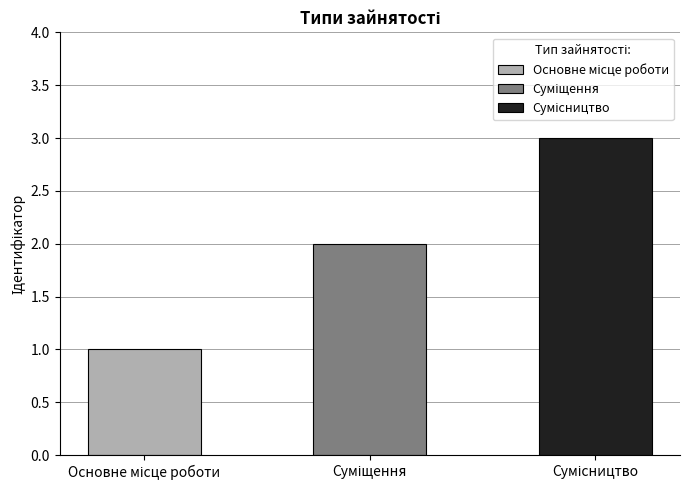

Which category has the lowest value across all series?

Основне місце роботи